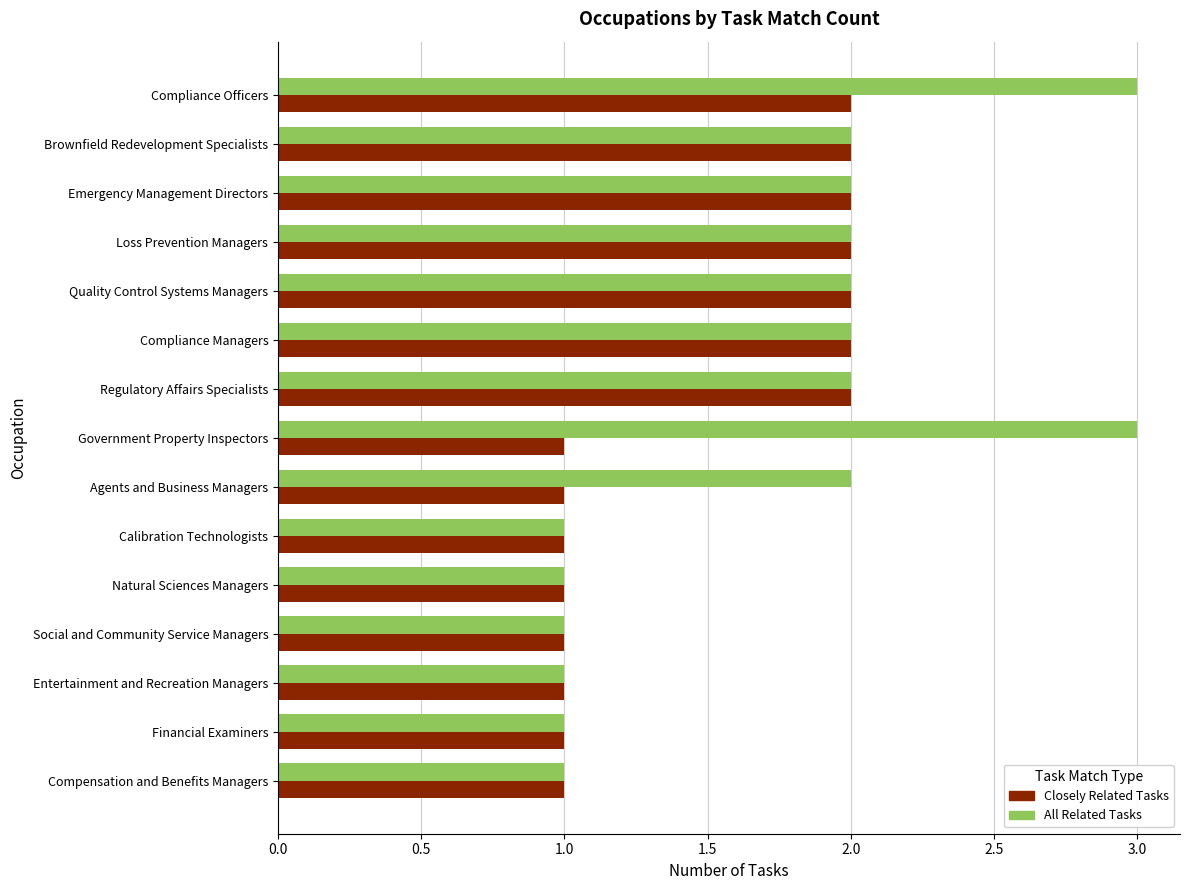

Which series has the widest spread of values?

All Related Tasks